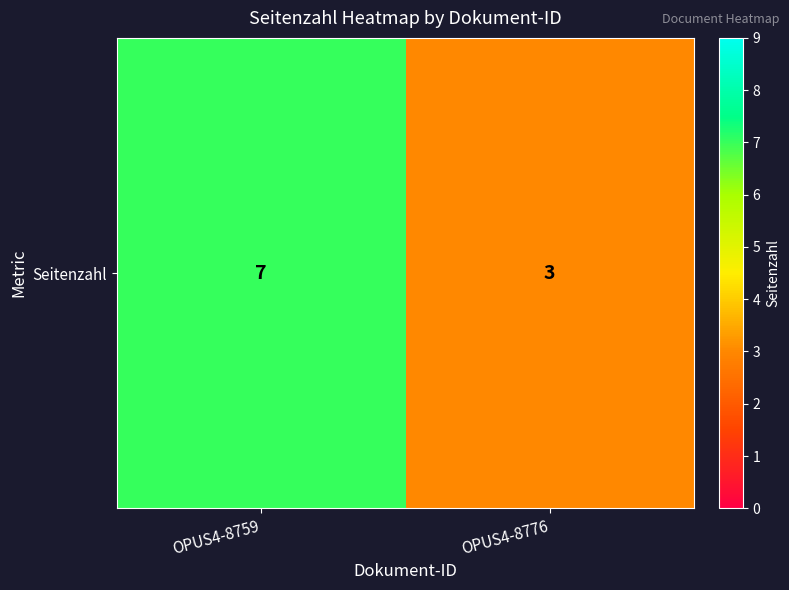

What is the sum of all values?

10